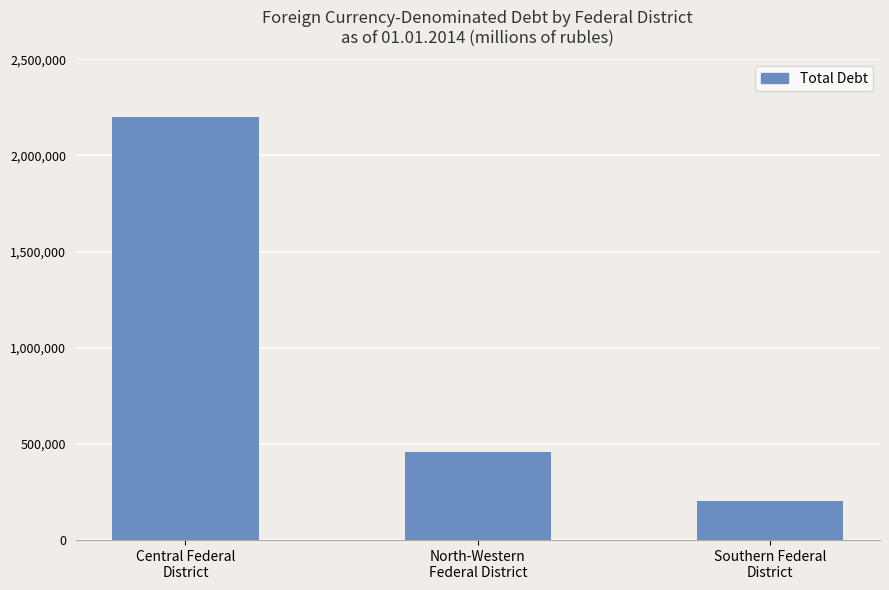

Approximately how many times larger is the value at Southern Federal
District compared to Central Federal
District?

0.1